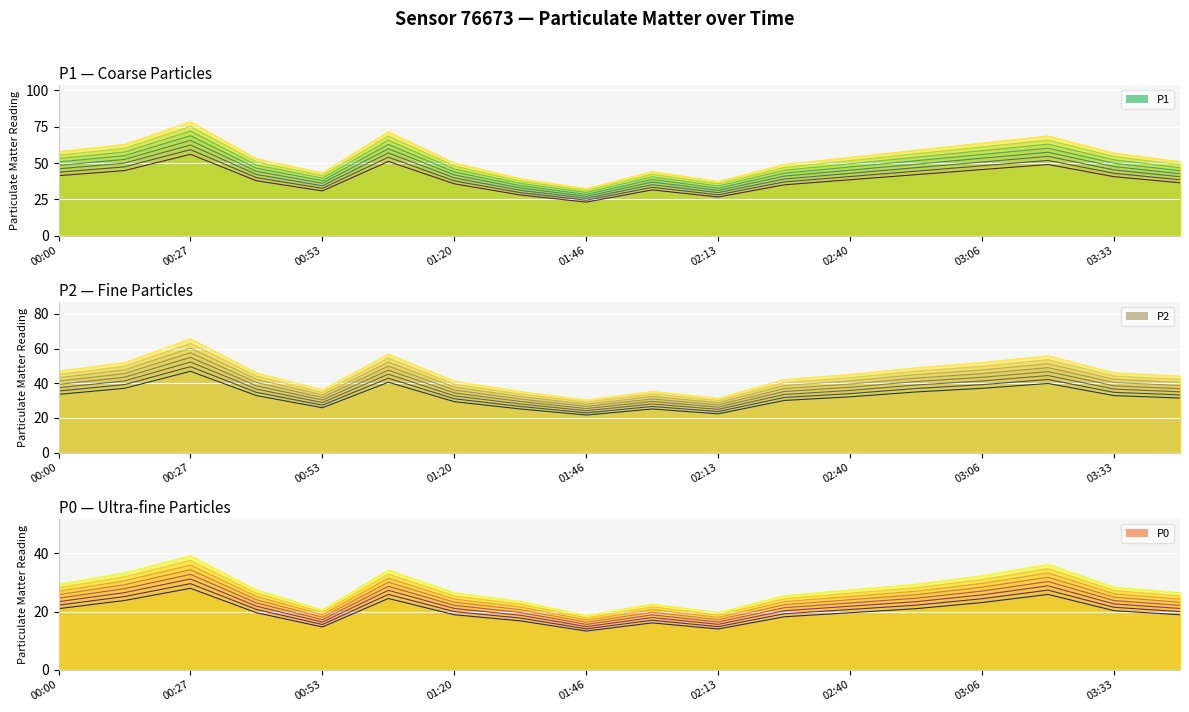

What is the highest value of the P1 series?

56.0